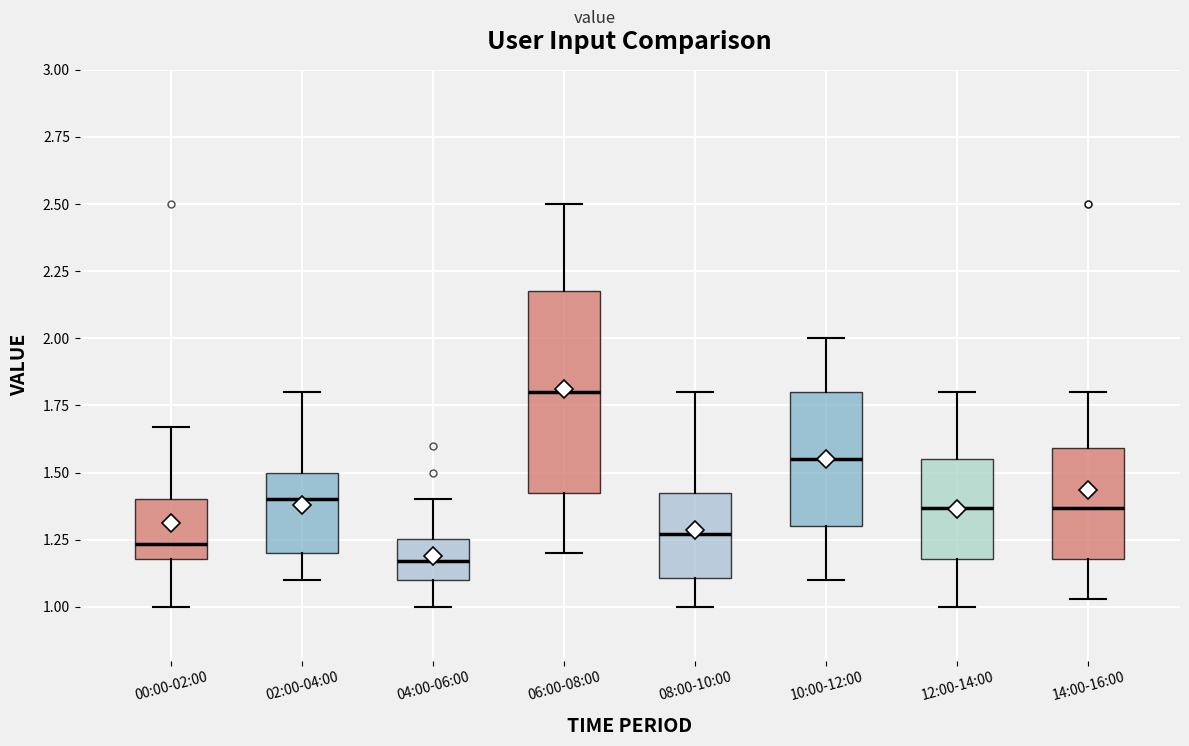

Reading left to right, transcribe this box plot: for each box, give where its median line is, the range the box spans, and where its two whiskers end, as read against the y-axis. The values are not printed on the chart, so give them approximately, as read against the axis.

00:00-02:00: median 1.25, box 1.20 to 1.40, whiskers 1.00 to 1.65
02:00-04:00: median 1.40, box 1.20 to 1.50, whiskers 1.10 to 1.80
04:00-06:00: median 1.15, box 1.10 to 1.25, whiskers 1.00 to 1.40
06:00-08:00: median 1.80, box 1.45 to 2.20, whiskers 1.20 to 2.50
08:00-10:00: median 1.25, box 1.10 to 1.40, whiskers 1.00 to 1.80
10:00-12:00: median 1.55, box 1.30 to 1.80, whiskers 1.10 to 2.00
12:00-14:00: median 1.35, box 1.20 to 1.55, whiskers 1.00 to 1.80
14:00-16:00: median 1.35, box 1.20 to 1.60, whiskers 1.05 to 1.80